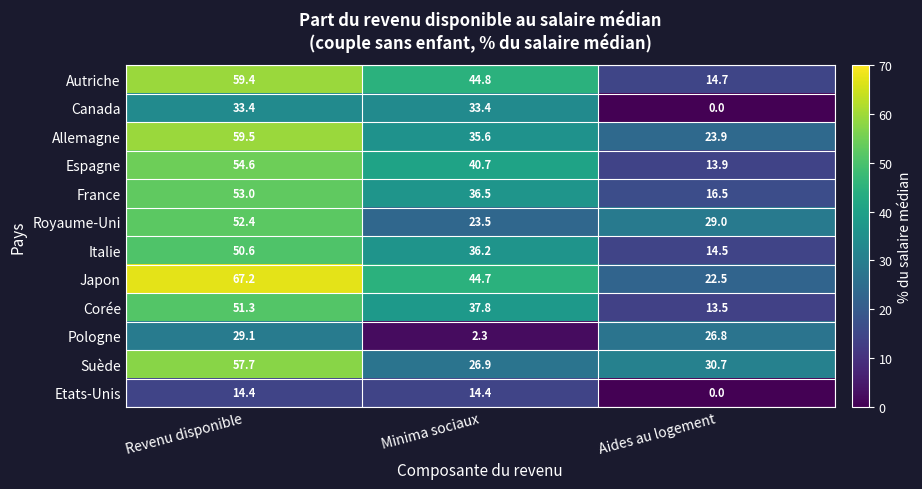

What is the sum of the Japon values at Minima sociaux and Aides au logement?

67.2